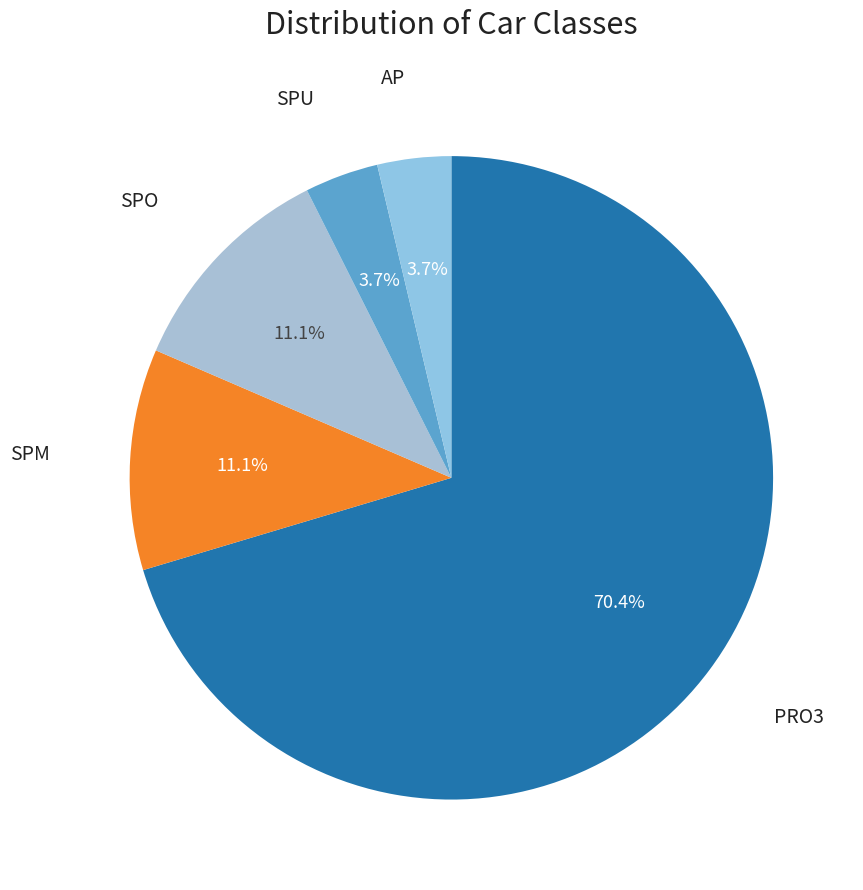

Count the number of slices in the pie.

5